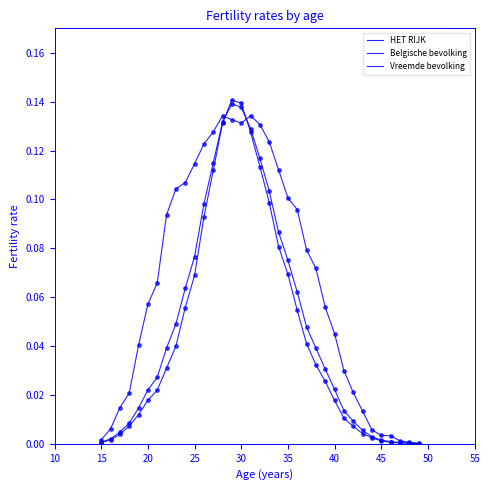

How many lines are shown in the chart?

3